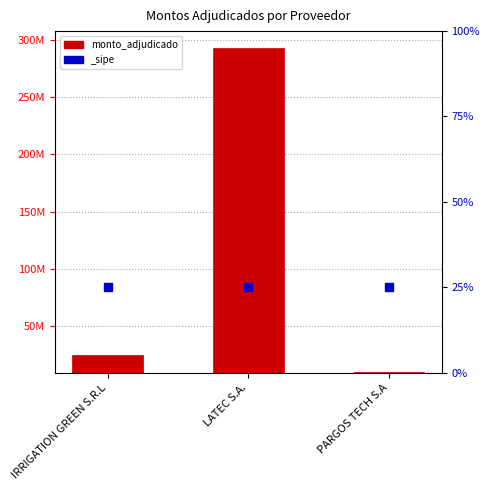

Between LATEC S.A. and IRRIGATION GREEN S.R.L, which is larger?

LATEC S.A.